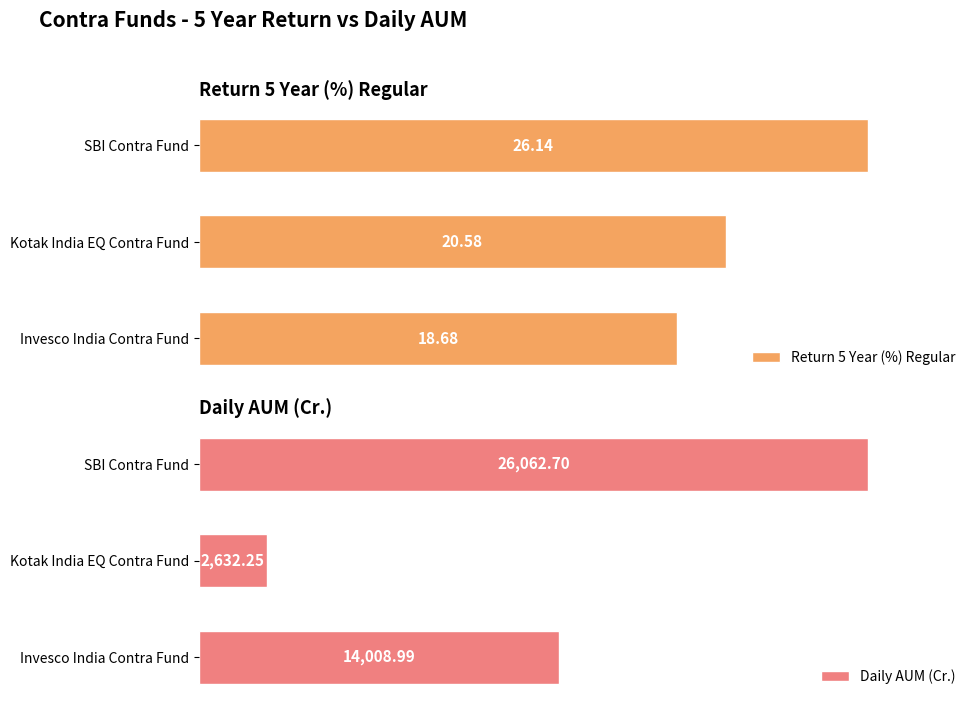

At which label is Return 5 Year (%) Regular closest to 22?

Kotak India EQ Contra Fund